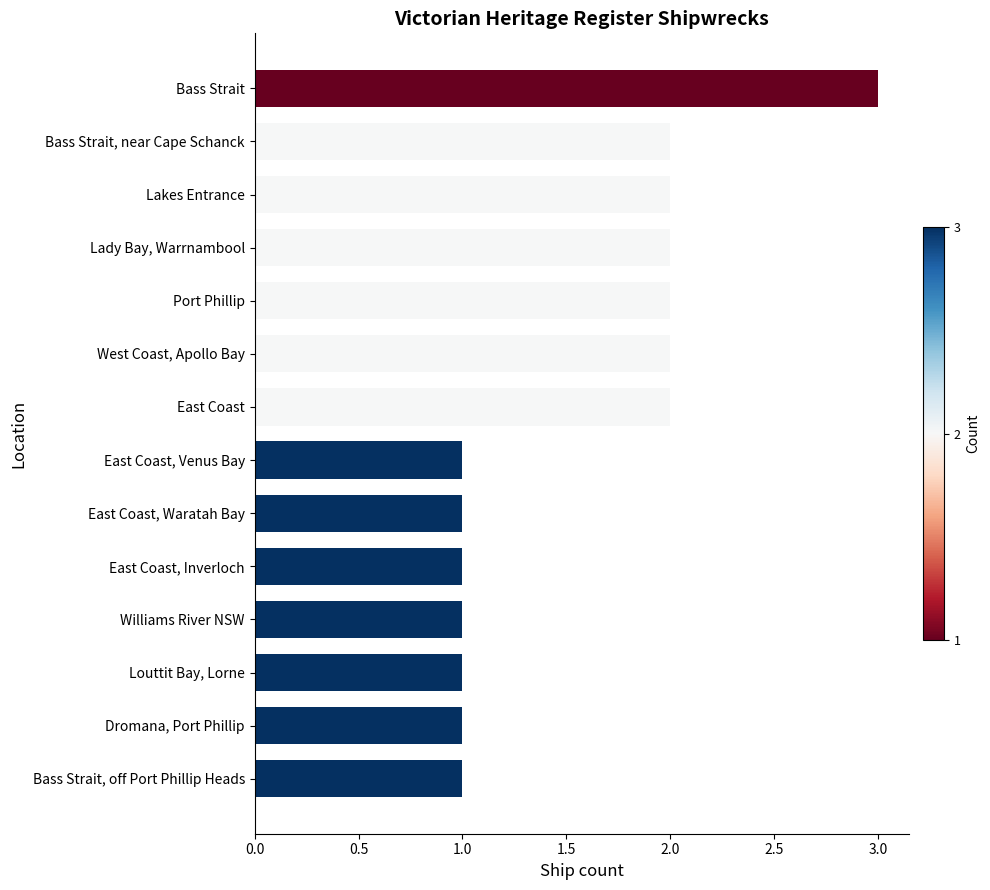

What is the difference between the second highest and minimum values?

1